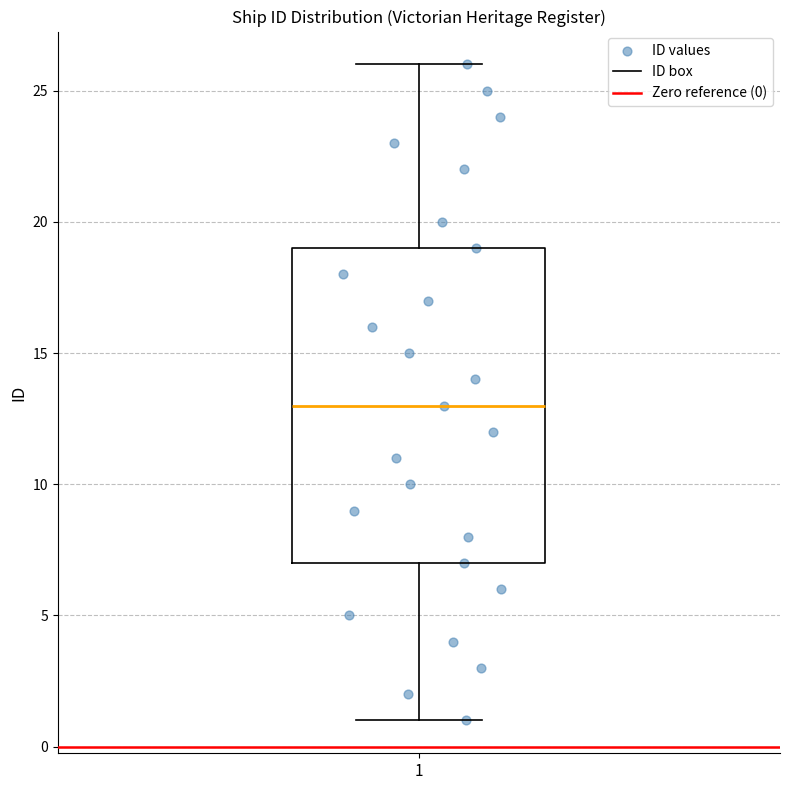

Transcribe this box plot: give where the median line is, the range the box spans, and where the two whiskers end, as read against the y-axis. The values are not printed on the chart, so give them approximately, as read against the axis.

median 13, box 7 to 19, whiskers 1 to 26